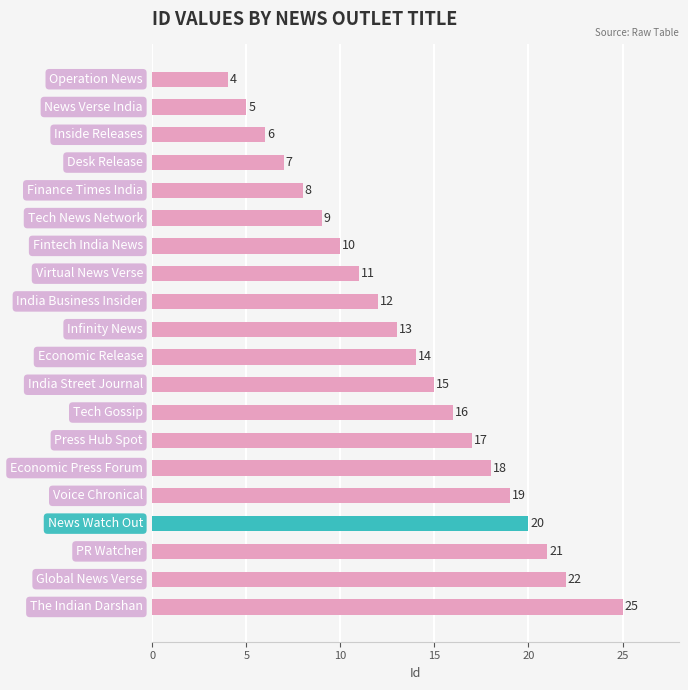

Does the chart contain any negative values?

No